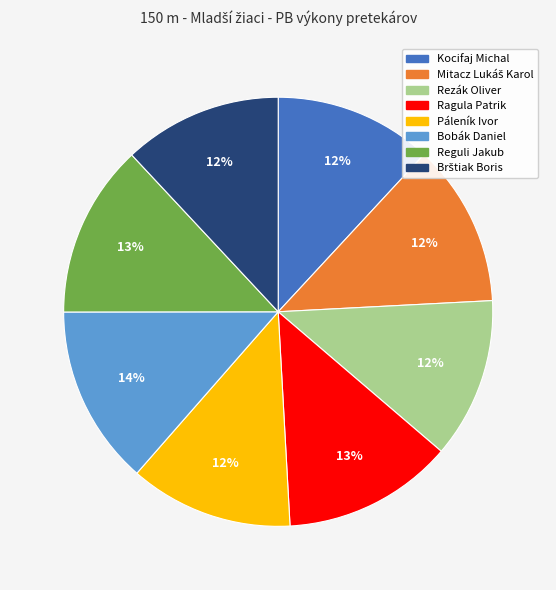

Is Páleník Ivor the majority of the pie?

No